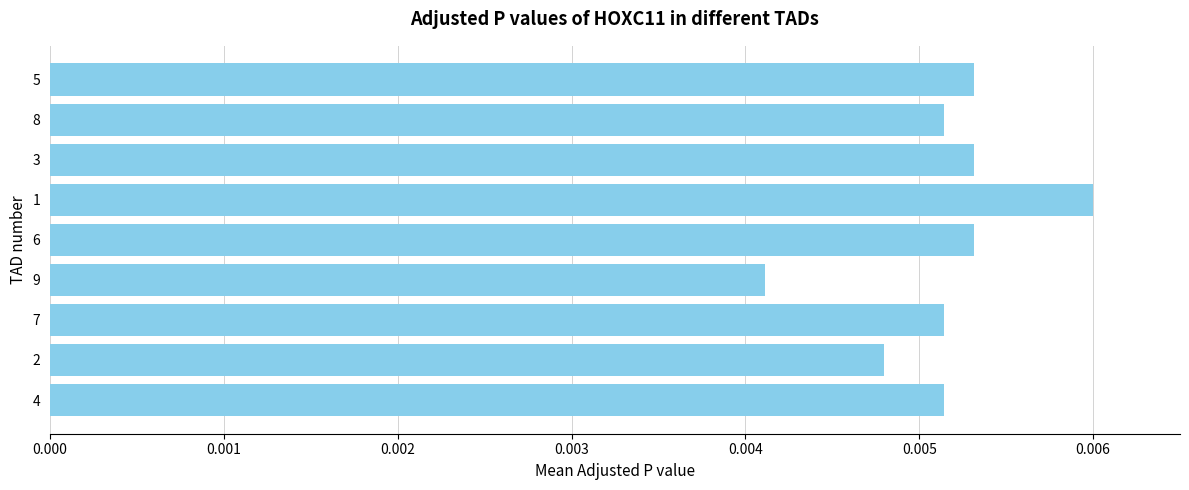

At which category does the chart reach its peak across all series?

1